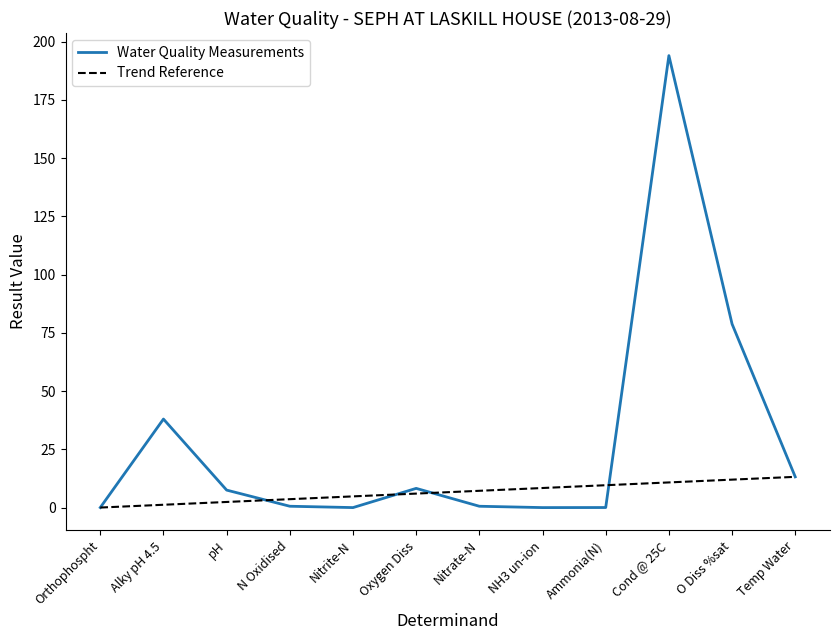

Read the value at Oxygen Diss.

8.2